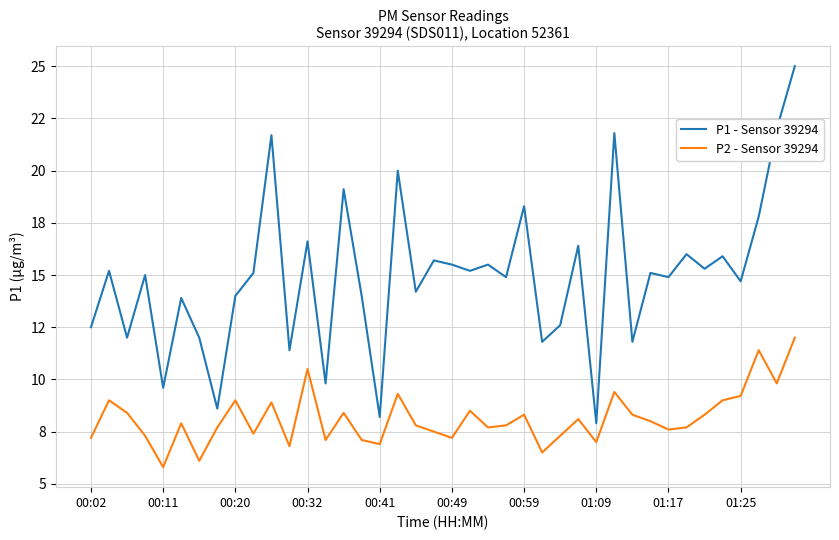

What are all the series names shown in the legend?

P1 - Sensor 39294, P2 - Sensor 39294